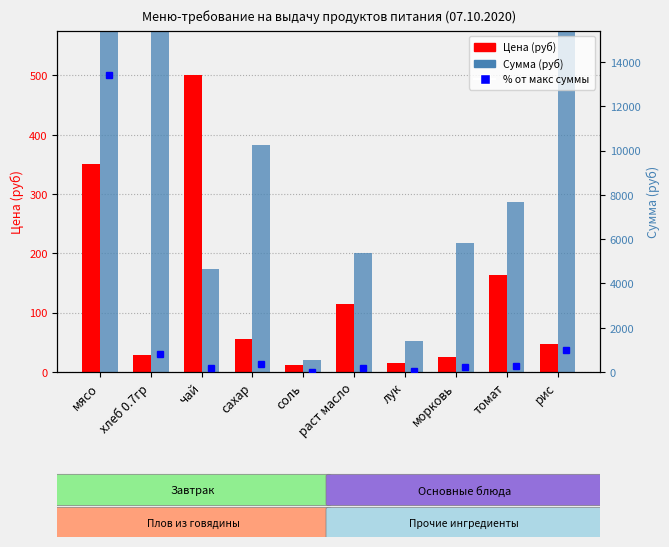

At which label is Цена (руб) closest to 256?

томат